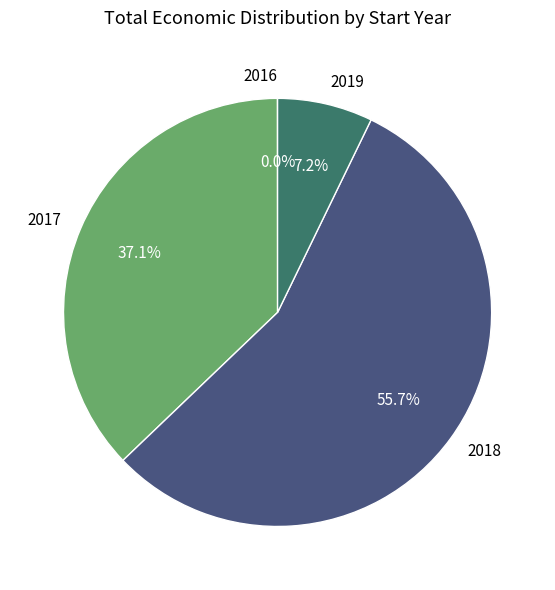

To the nearest percent, what is the combined percentage of 2018 and 2017?

93%